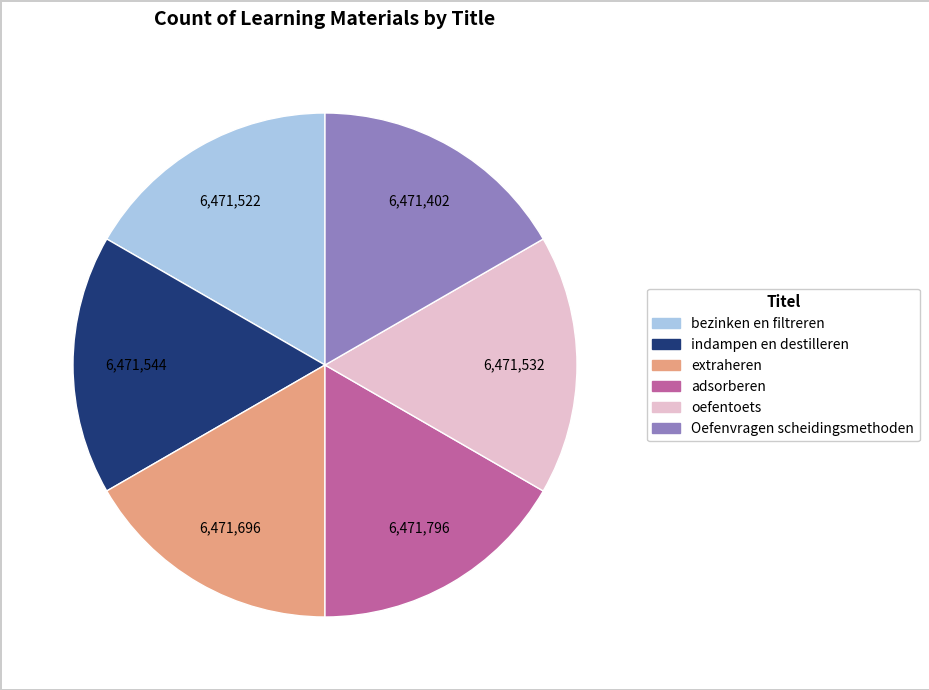

Is there a majority slice in this chart?

No